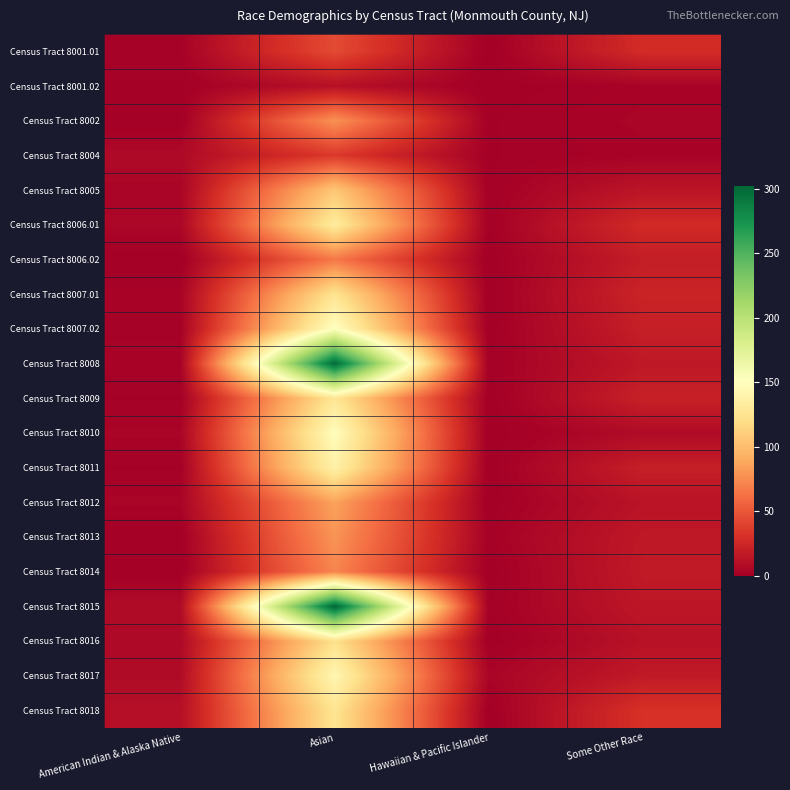

Reading left to right, transcribe all the data shown in this chart.

Census Tract 8001.01: American Indian & Alaska Native=2	Asian=44	Hawaiian & Pacific Islander=0	Some Other Race=28
Census Tract 8001.02: American Indian & Alaska Native=1	Asian=11	Hawaiian & Pacific Islander=0	Some Other Race=3
Census Tract 8002: American Indian & Alaska Native=0	Asian=78	Hawaiian & Pacific Islander=1	Some Other Race=4
Census Tract 8004: American Indian & Alaska Native=7	Asian=35	Hawaiian & Pacific Islander=1	Some Other Race=3
Census Tract 8005: American Indian & Alaska Native=4	Asian=106	Hawaiian & Pacific Islander=1	Some Other Race=14
Census Tract 8006.01: American Indian & Alaska Native=5	Asian=132	Hawaiian & Pacific Islander=1	Some Other Race=27
Census Tract 8006.02: American Indian & Alaska Native=0	Asian=66	Hawaiian & Pacific Islander=0	Some Other Race=19
Census Tract 8007.01: American Indian & Alaska Native=3	Asian=125	Hawaiian & Pacific Islander=0	Some Other Race=23
Census Tract 8007.02: American Indian & Alaska Native=2	Asian=152	Hawaiian & Pacific Islander=0	Some Other Race=20
Census Tract 8008: American Indian & Alaska Native=3	Asian=299	Hawaiian & Pacific Islander=1	Some Other Race=16
Census Tract 8009: American Indian & Alaska Native=1	Asian=127	Hawaiian & Pacific Islander=0	Some Other Race=21
Census Tract 8010: American Indian & Alaska Native=4	Asian=149	Hawaiian & Pacific Islander=0	Some Other Race=8
Census Tract 8011: American Indian & Alaska Native=1	Asian=138	Hawaiian & Pacific Islander=0	Some Other Race=20
Census Tract 8012: American Indian & Alaska Native=4	Asian=86	Hawaiian & Pacific Islander=0	Some Other Race=13
Census Tract 8013: American Indian & Alaska Native=0	Asian=79	Hawaiian & Pacific Islander=2	Some Other Race=16
Census Tract 8014: American Indian & Alaska Native=0	Asian=72	Hawaiian & Pacific Islander=0	Some Other Race=17
Census Tract 8015: American Indian & Alaska Native=8	Asian=302	Hawaiian & Pacific Islander=1	Some Other Race=15
Census Tract 8016: American Indian & Alaska Native=6	Asian=122	Hawaiian & Pacific Islander=0	Some Other Race=12
Census Tract 8017: American Indian & Alaska Native=8	Asian=143	Hawaiian & Pacific Islander=4	Some Other Race=17
Census Tract 8018: American Indian & Alaska Native=10	Asian=125	Hawaiian & Pacific Islander=0	Some Other Race=31